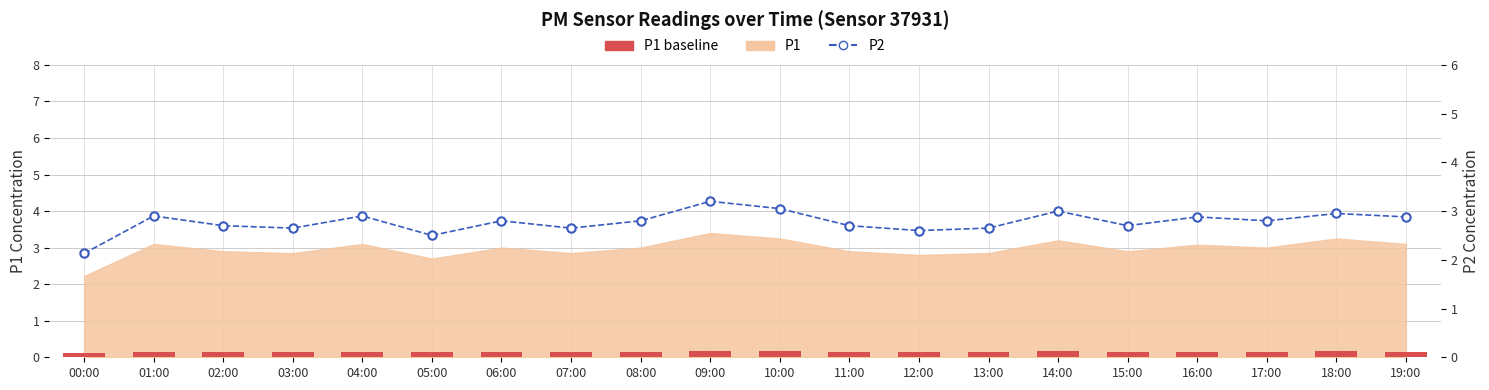

What is the difference between the highest and lowest values at 14:00?

2.8